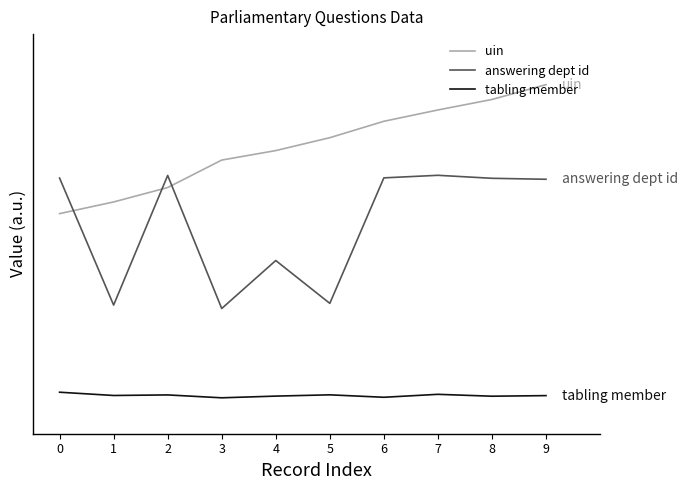

The answering dept id series shows 0.8 at 0. True or false?

False